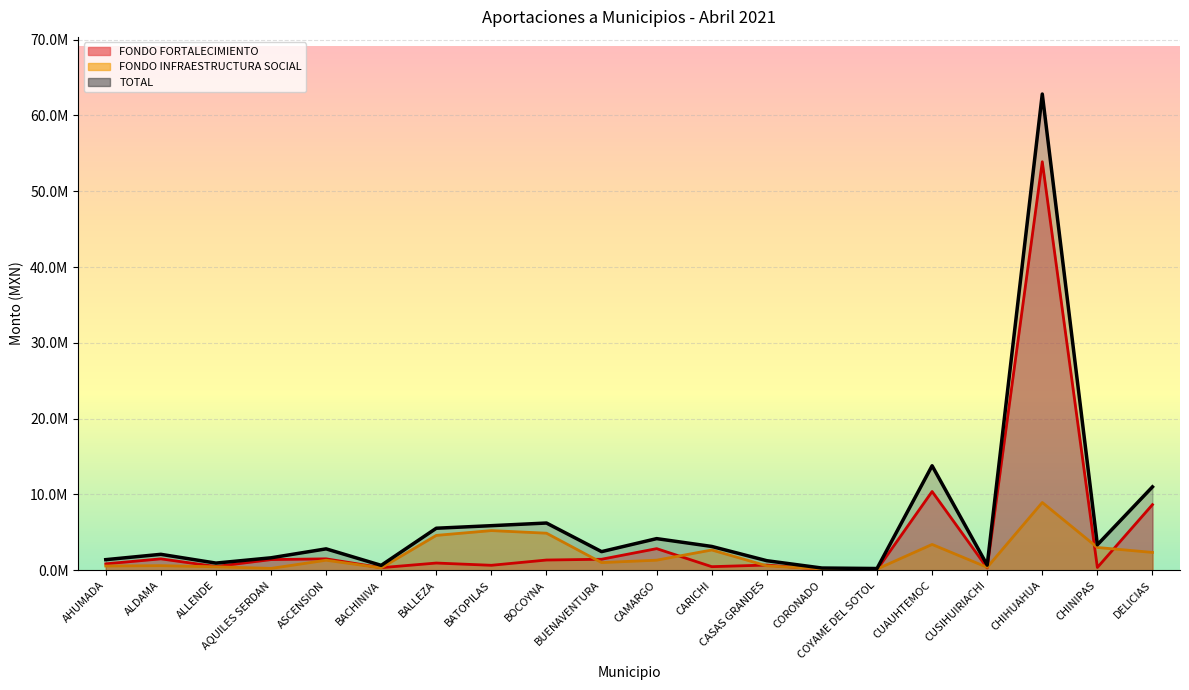

Which has a higher value, AHUMADA or ALLENDE?

AHUMADA